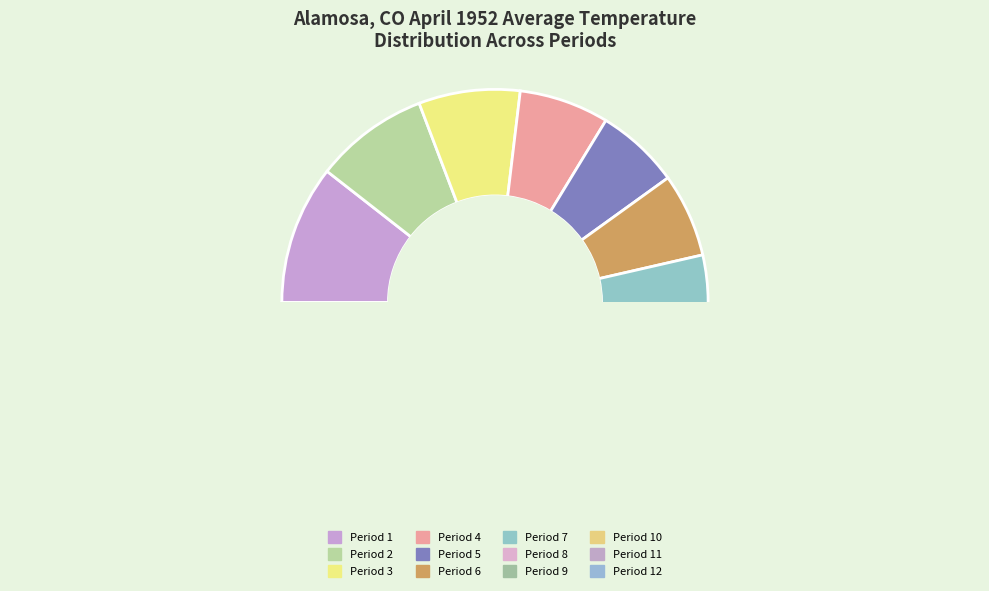

Between Period 11 and Period 5, which is larger?

Period 11